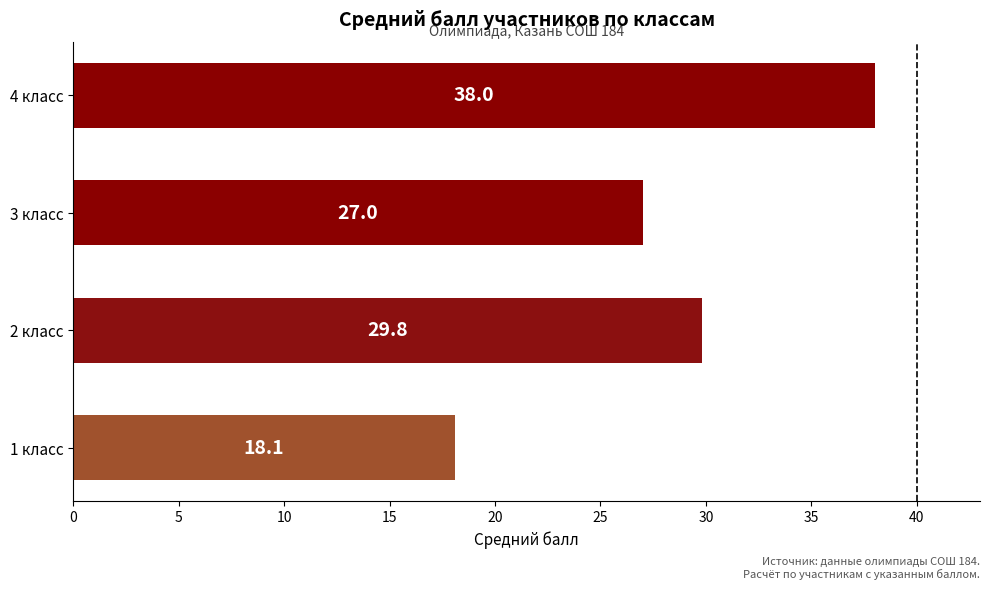

Reading bottom to top, list all the values displayed in this chart.

18.1	29.8	27.0	38.0